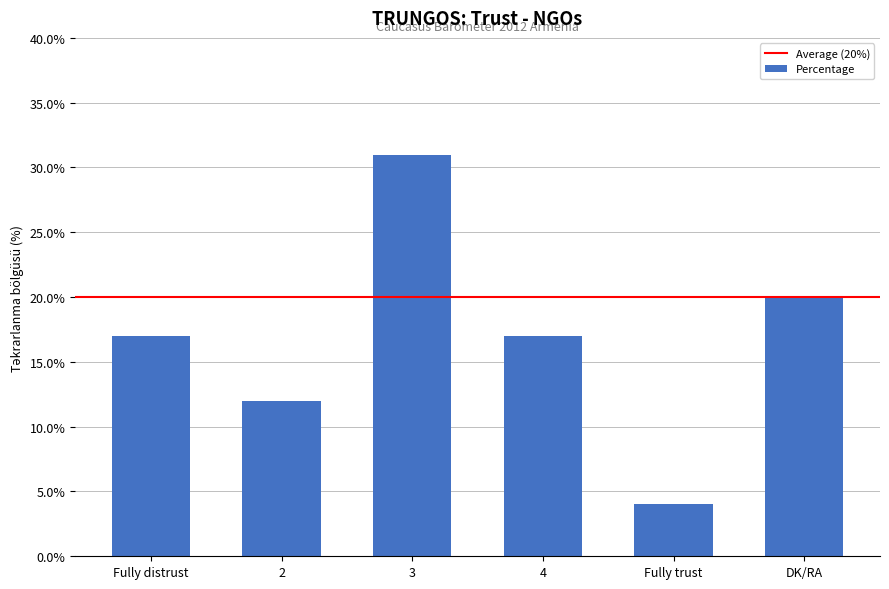

At which category does the chart reach its peak across all series?

3